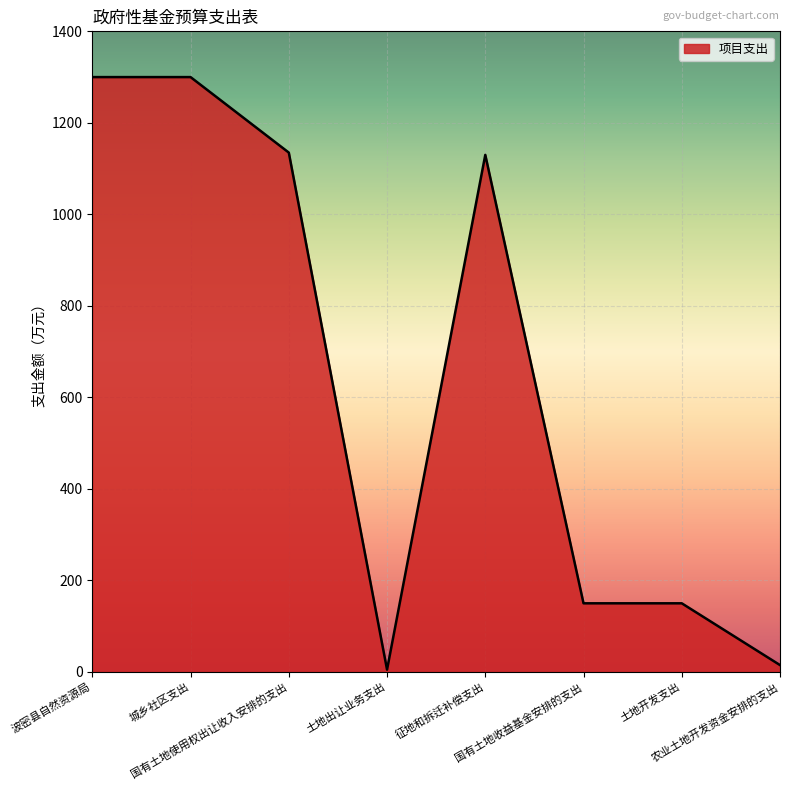

What is the average value?

648